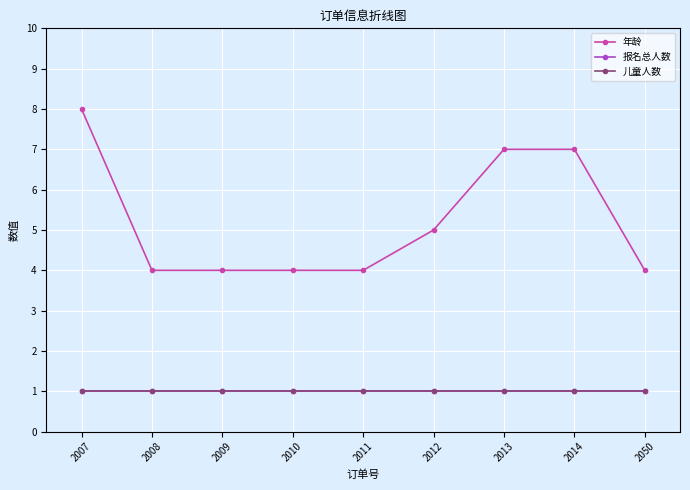

Reading left to right, what are all the values shown in this chart?

年龄: 8	4	4	4	4	5	7	7	4
报名总人数: 1	1	1	1	1	1	1	1	1
儿童人数: 1	1	1	1	1	1	1	1	1